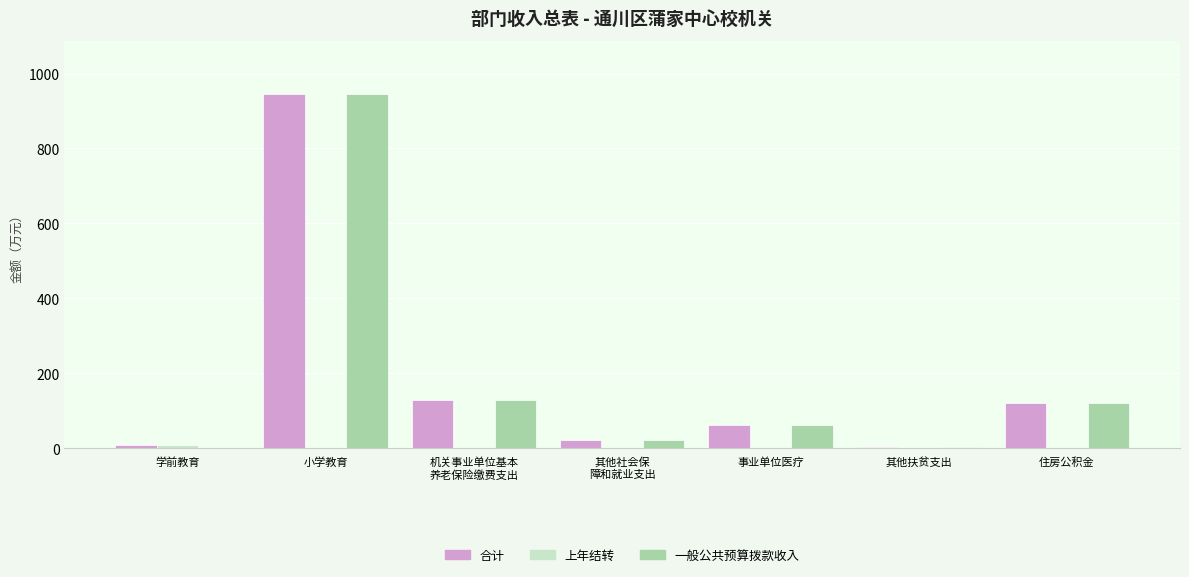

True or false: 一般公共预算拨款收入 has a value of 119.3 at 住房公积金.

True